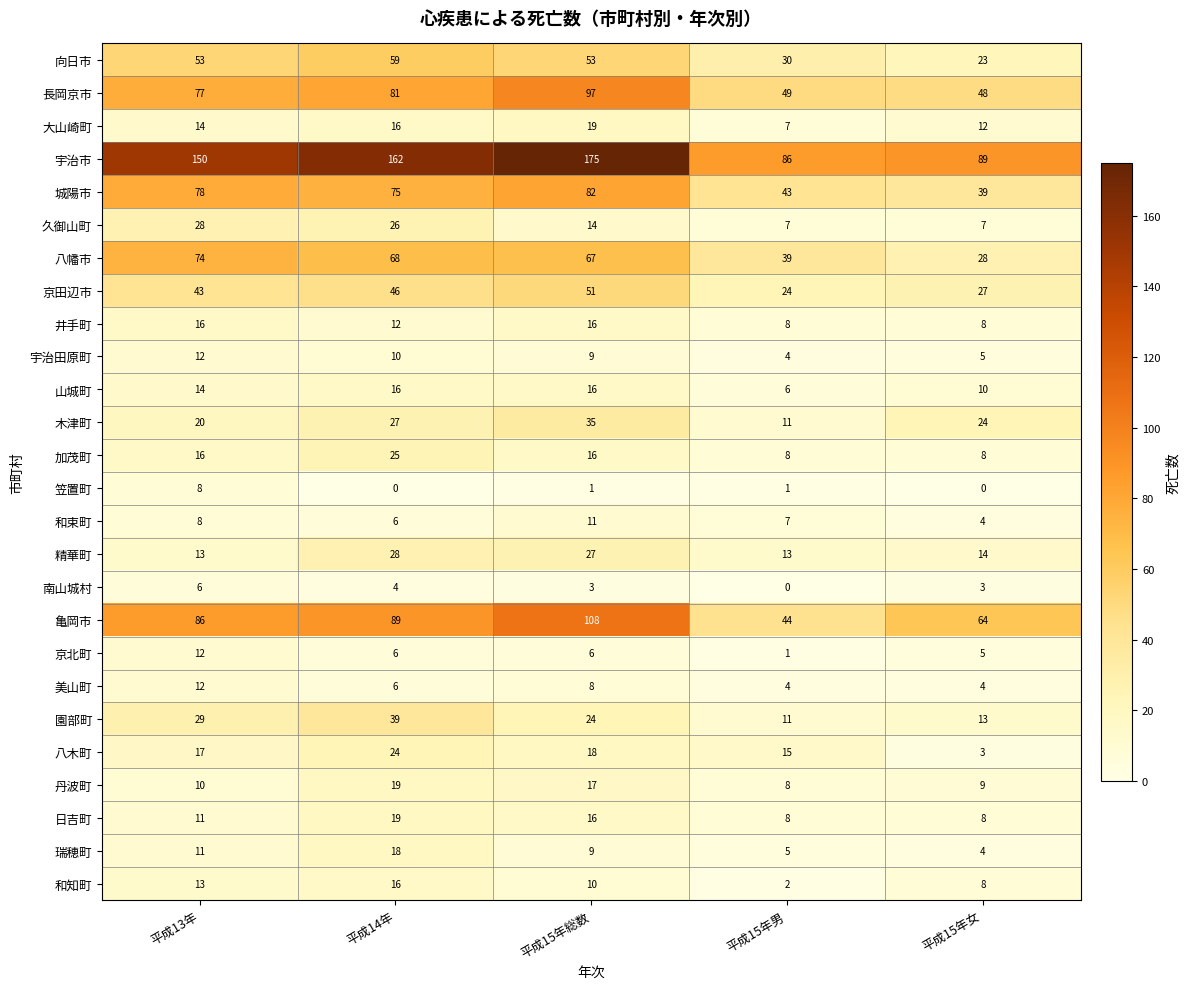

Which series has the largest total across all categories?

宇治市